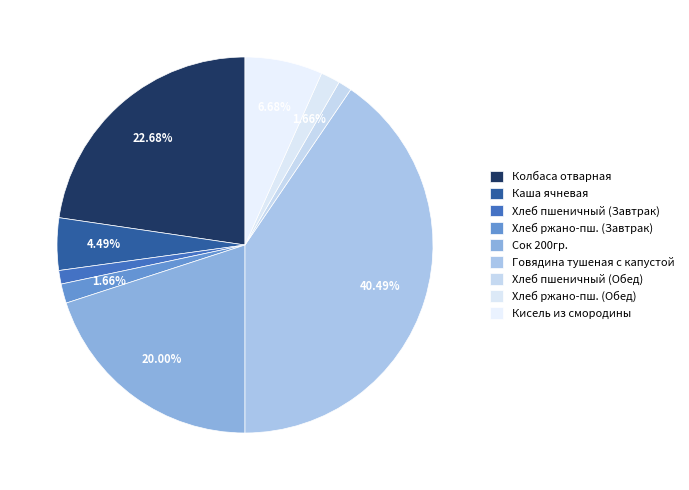

Count the number of slices in the pie.

9